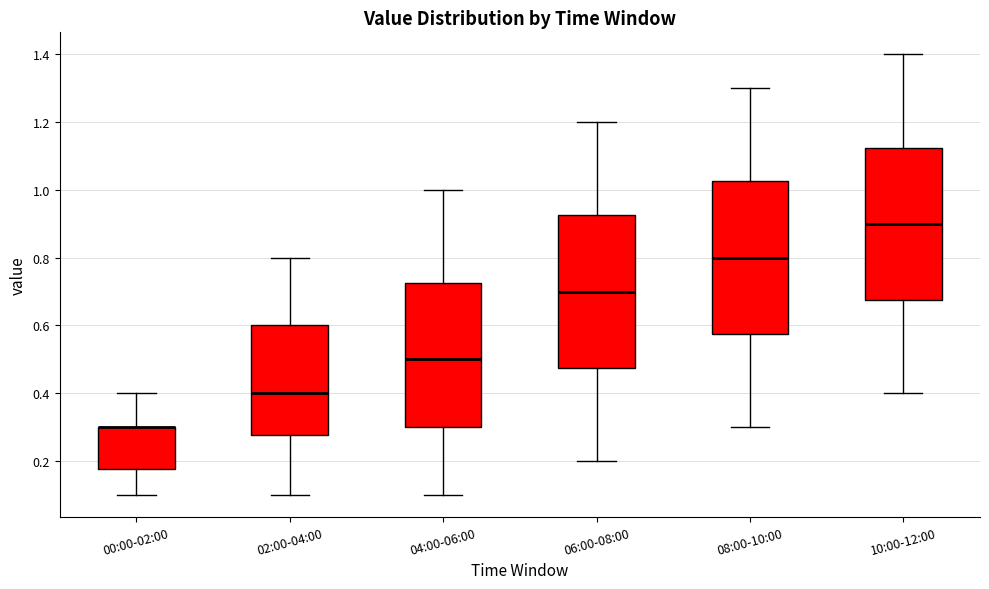

Reading left to right, read every box against the y-axis: the position of its median line, the range the box covers, and the ends of its whiskers. The values are not printed on the chart, so give them approximately, as read against the axis.

00:00-02:00: median 0.30 (drawn on the box's upper edge), box 0.18 to 0.30, whiskers 0.10 to 0.40
02:00-04:00: median 0.40, box 0.28 to 0.60, whiskers 0.10 to 0.80
04:00-06:00: median 0.50, box 0.30 to 0.72, whiskers 0.10 to 1.00
06:00-08:00: median 0.70, box 0.48 to 0.92, whiskers 0.20 to 1.20
08:00-10:00: median 0.80, box 0.58 to 1.02, whiskers 0.30 to 1.30
10:00-12:00: median 0.90, box 0.68 to 1.12, whiskers 0.40 to 1.40